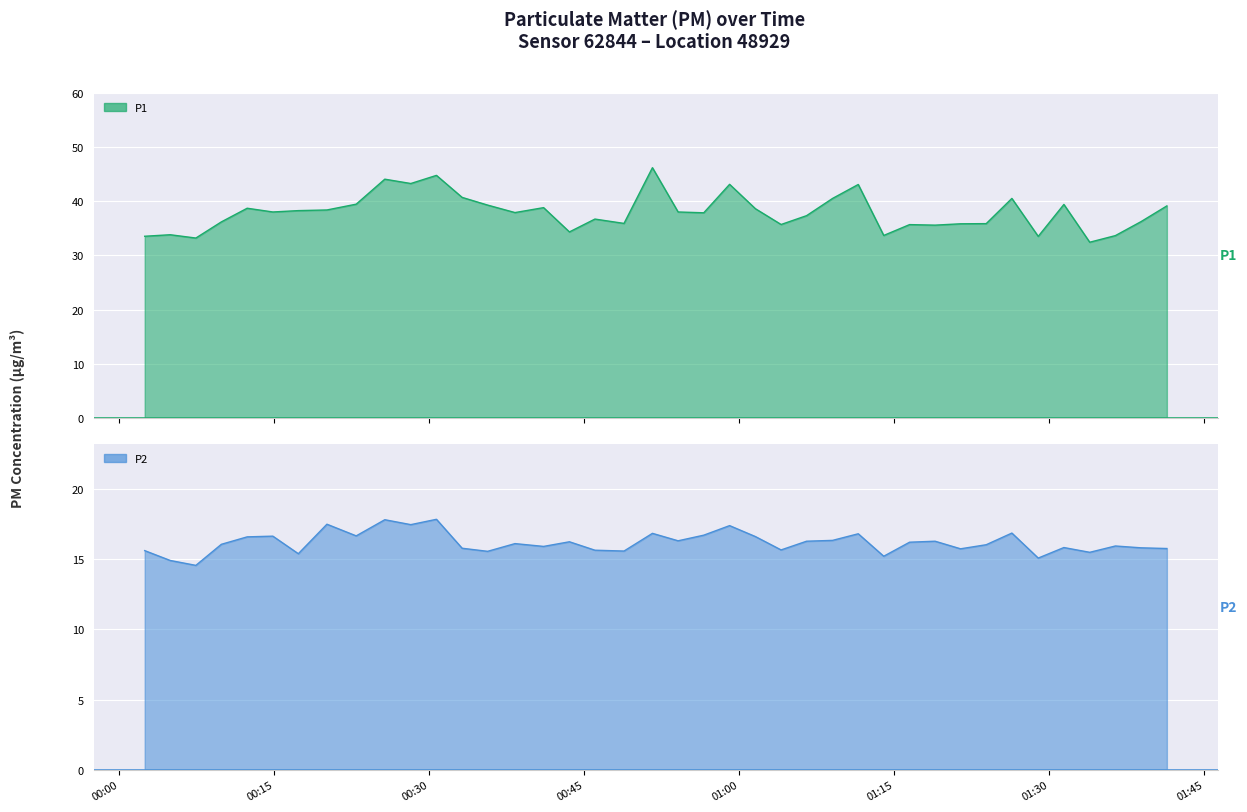

What is the average value of the P1 series?

37.9